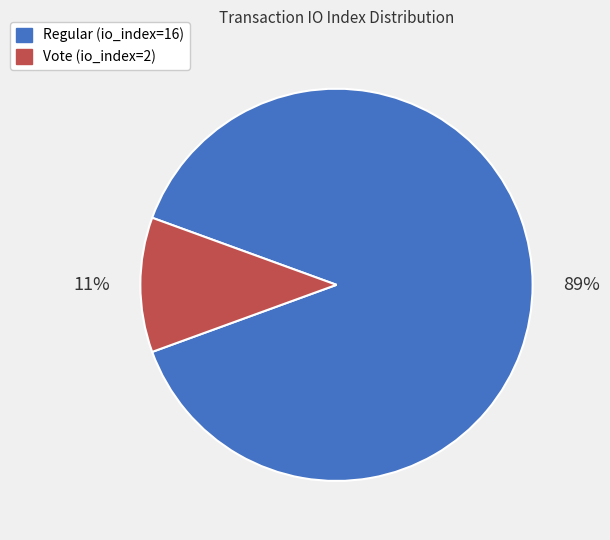

Rank the categories by value from highest to lowest.

Regular (io_index=16), Vote (io_index=2)